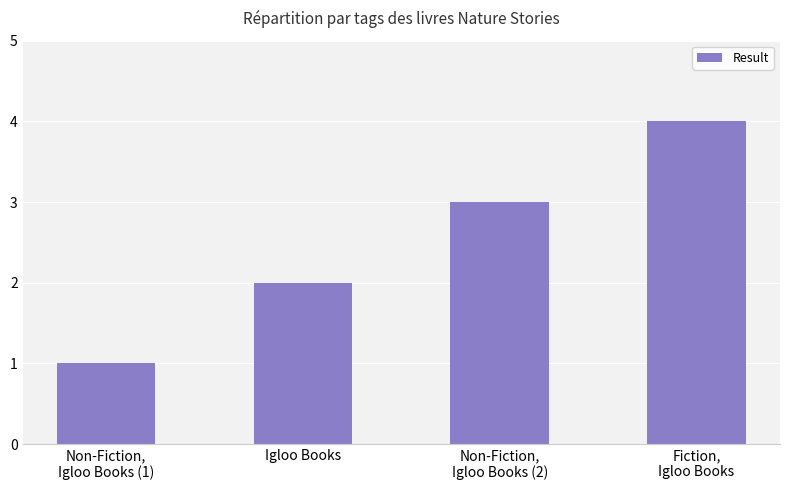

What is the value of the 4th bar from the left?

4